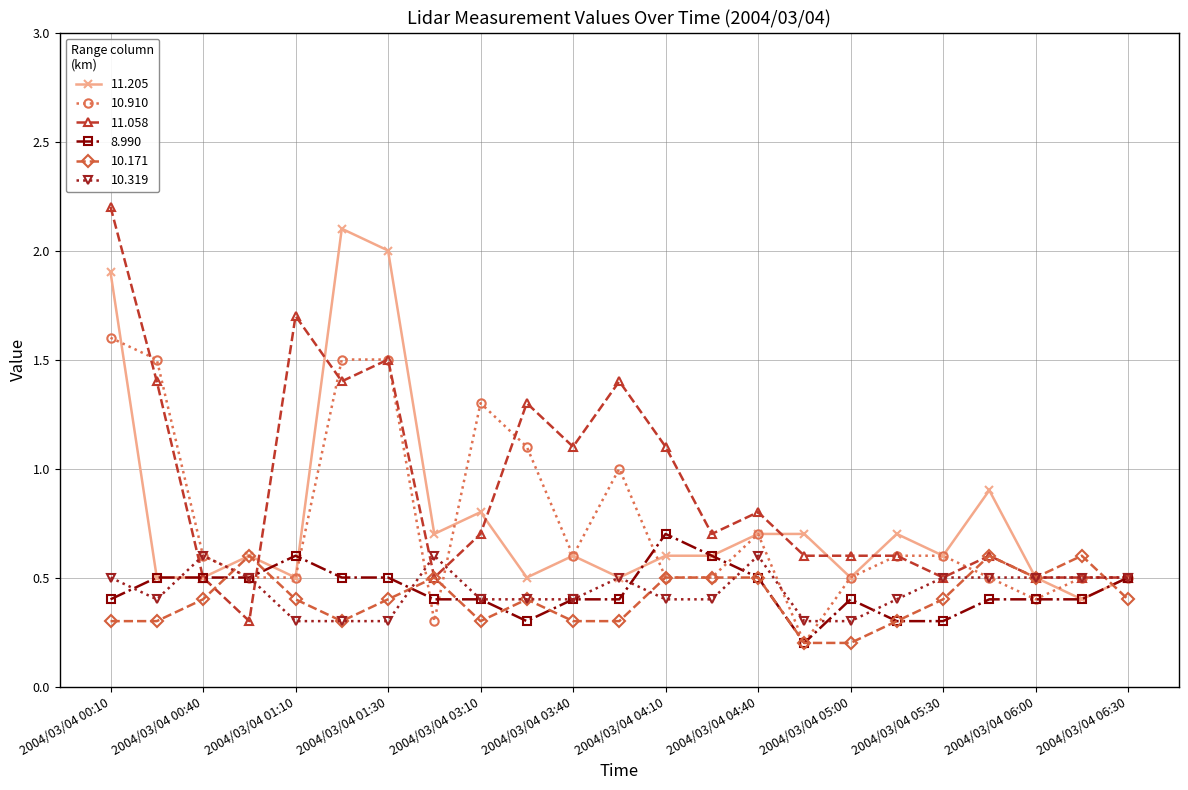

True or false: 11.058 has more than 0 points higher than both neighbors.

True